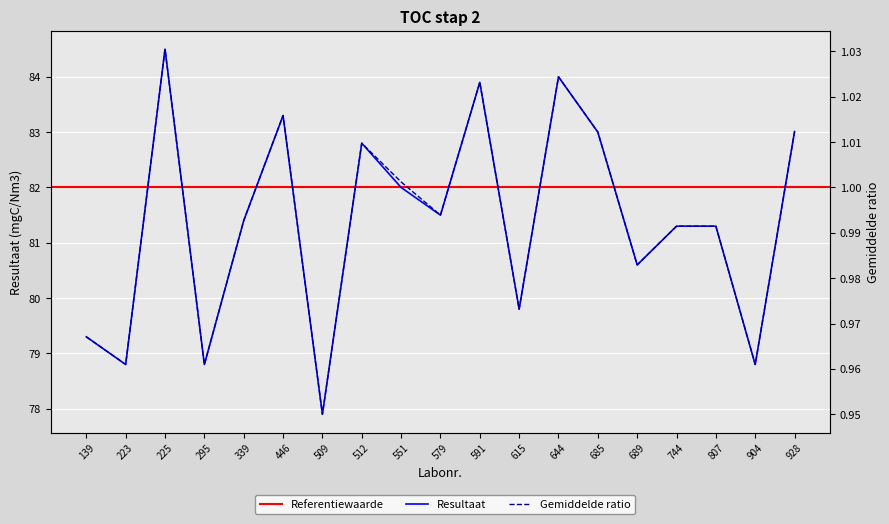

What is the minimum value shown in the chart?

0.9